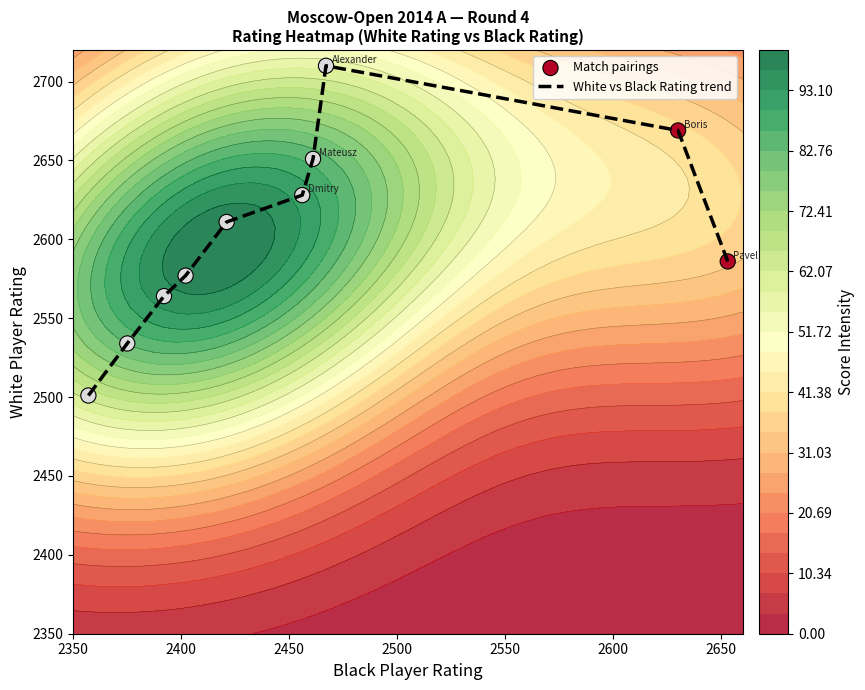

What is the minimum value for White vs Black Rating trend?

2501